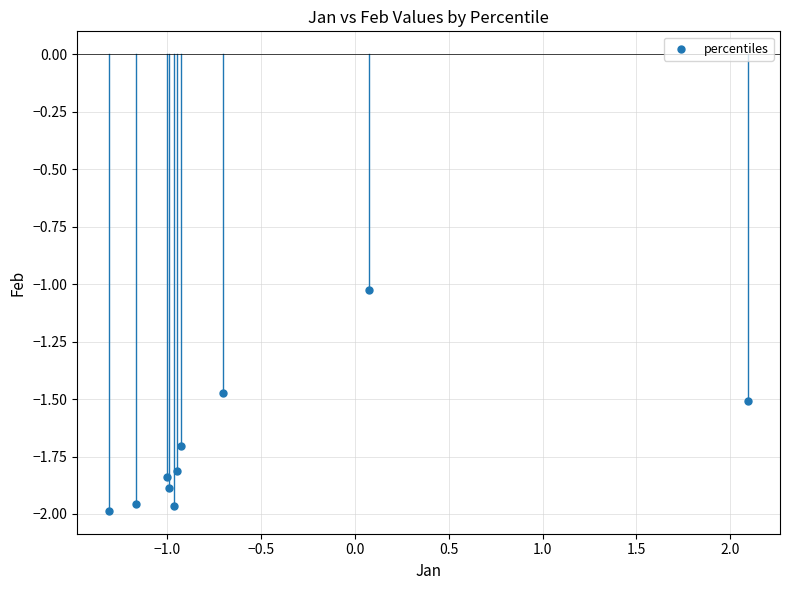

What is the range of X values (max minus min)?

3.4